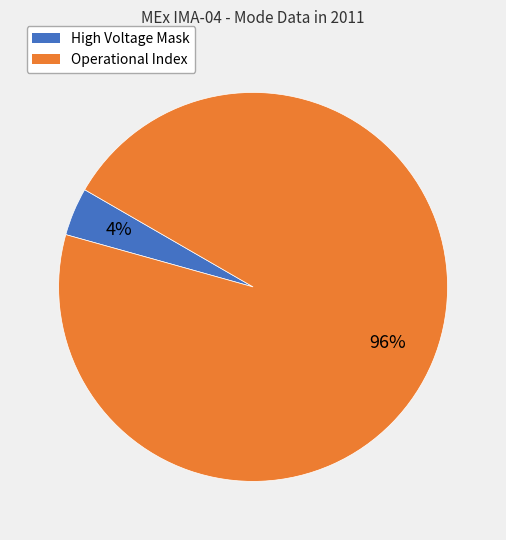

Is there a majority slice in this chart?

Yes